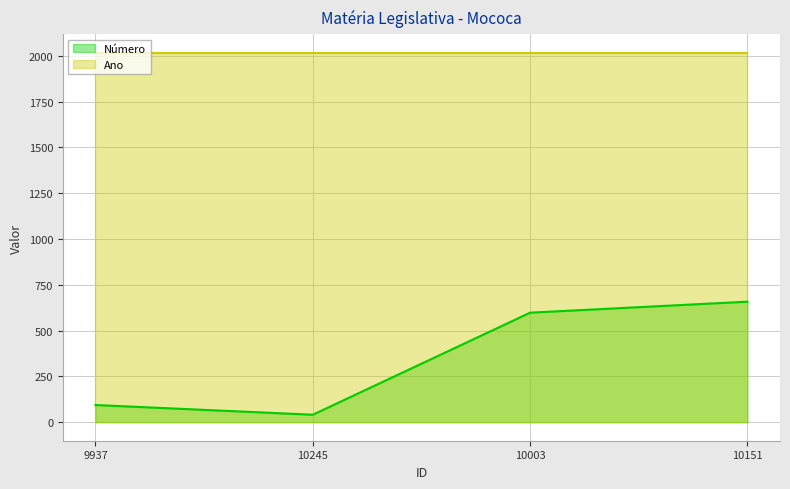

At how many categories does at least one series exceed 1578?

4